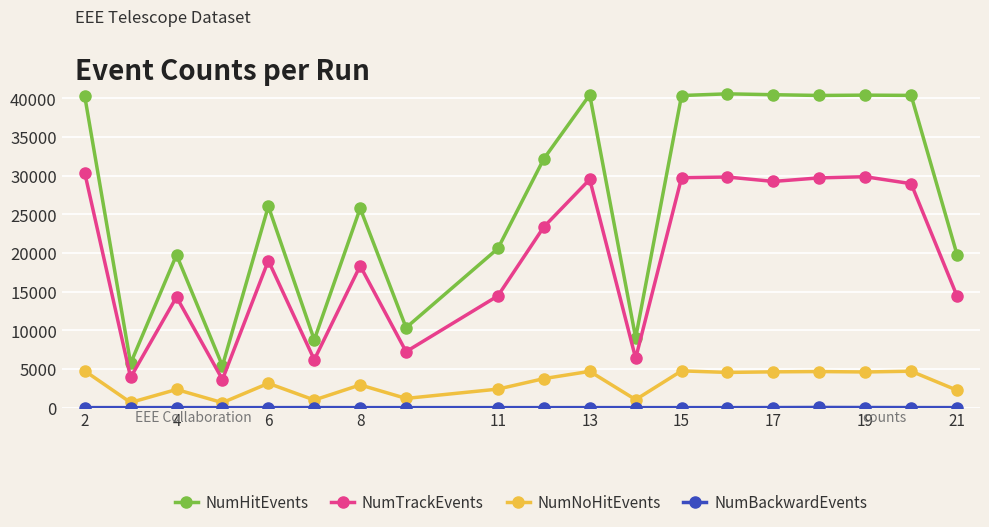

True or false: NumNoHitEvents and NumHitEvents intersect in this chart.

False